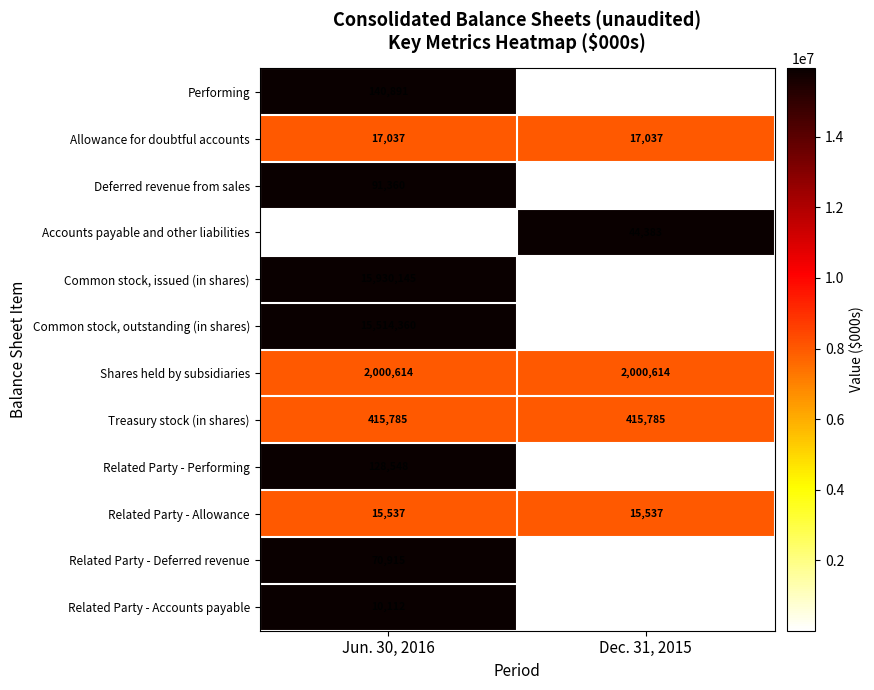

Which series has the largest total across all categories?

Common stock, issued (in shares)